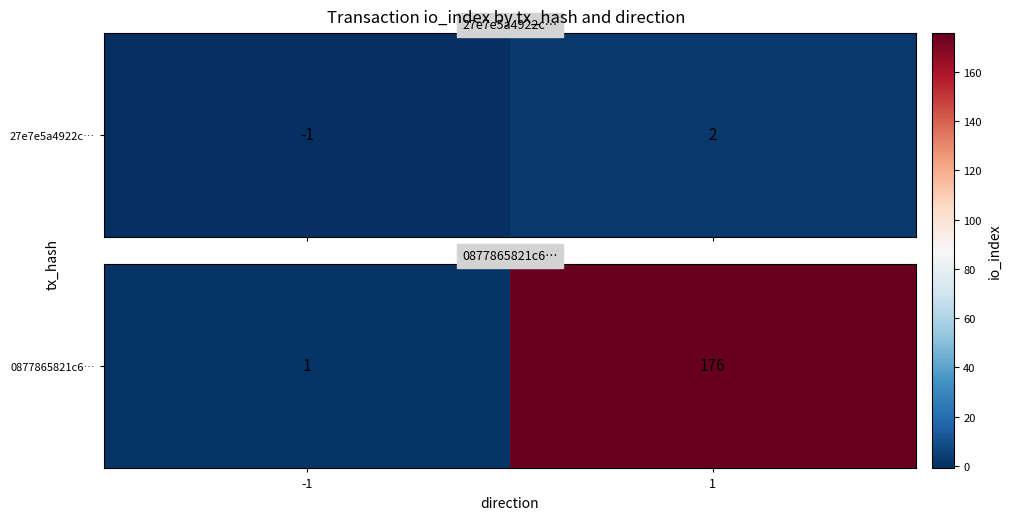

True or false: the data shows 1 at -1.

False